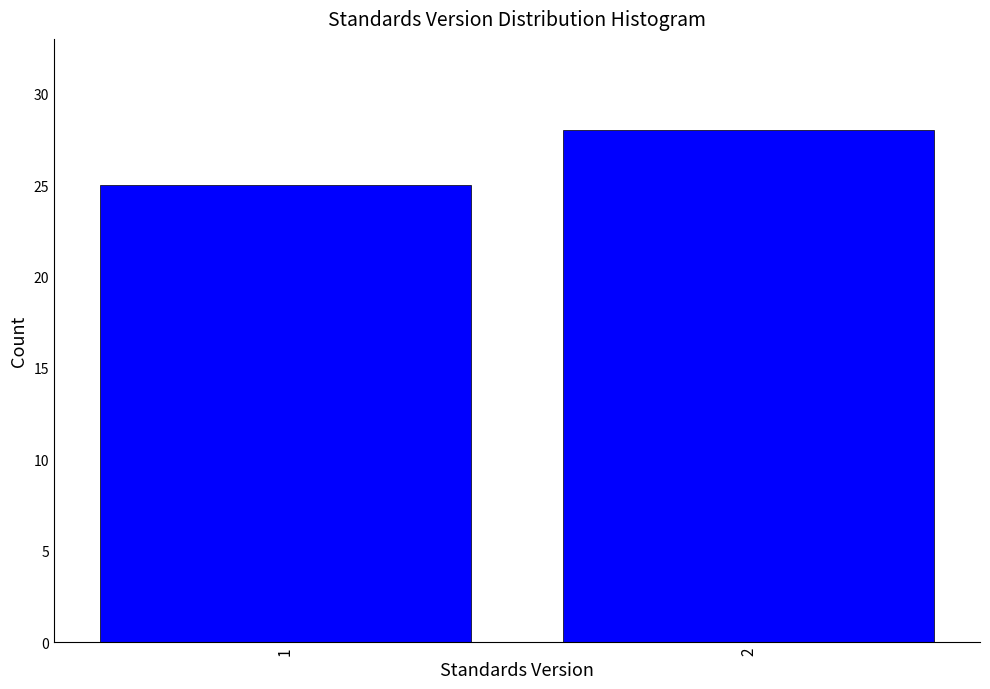

Reading left to right, extract all data points from this chart.

25	28